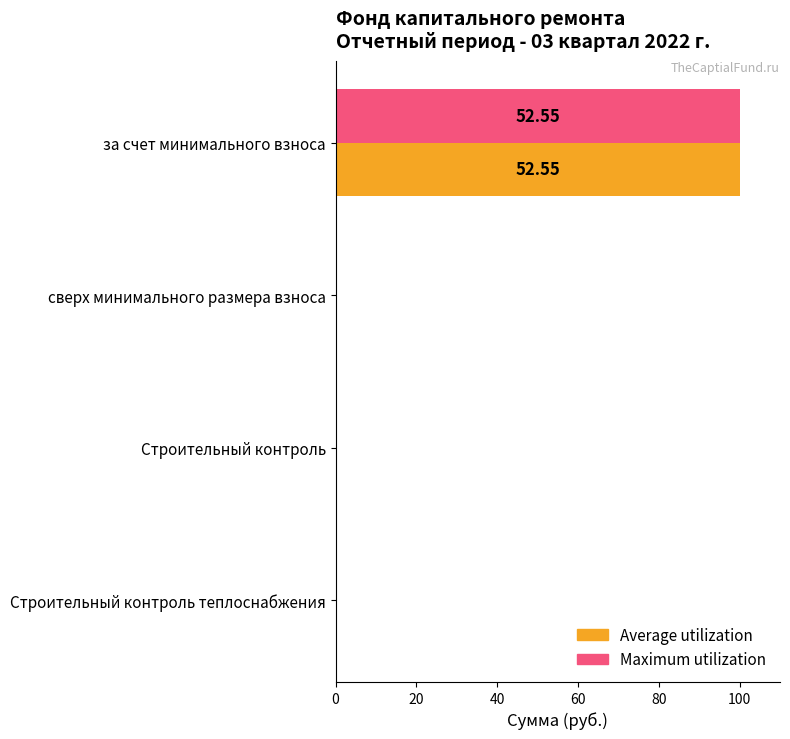

Which label corresponds to the largest value in the chart?

за счет минимального взноса